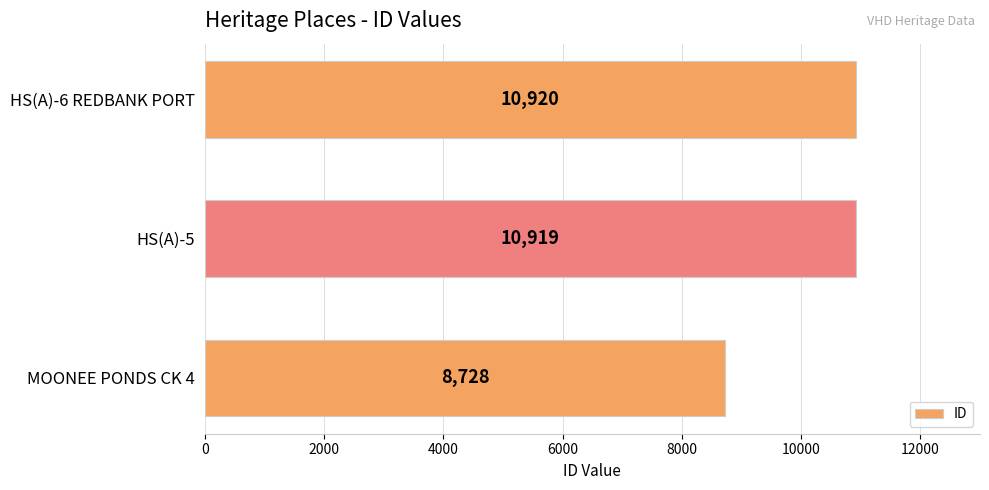

What is the change in value from HS(A)-5 to HS(A)-6 REDBANK PORT?

+1